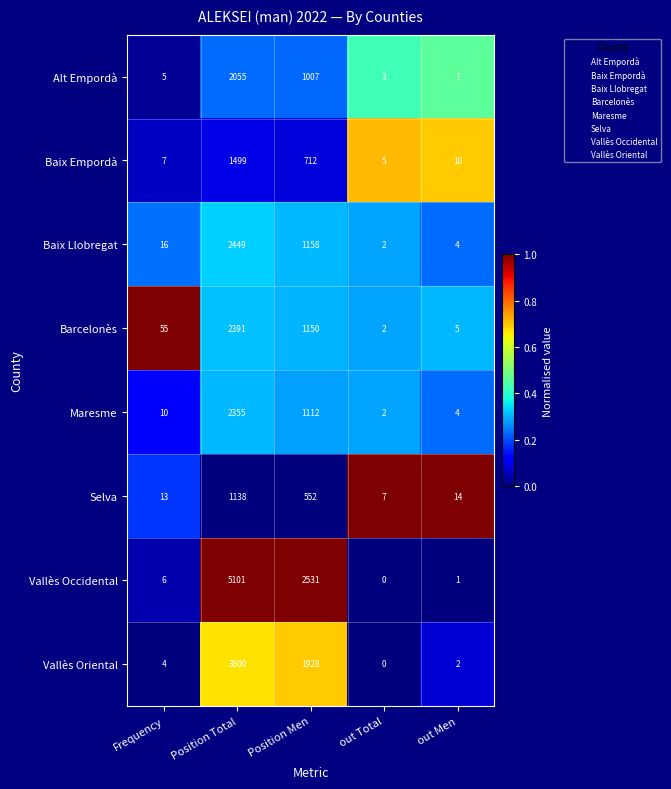

What value does the Baix Empordà series have at out Men, to the nearest 10?

10